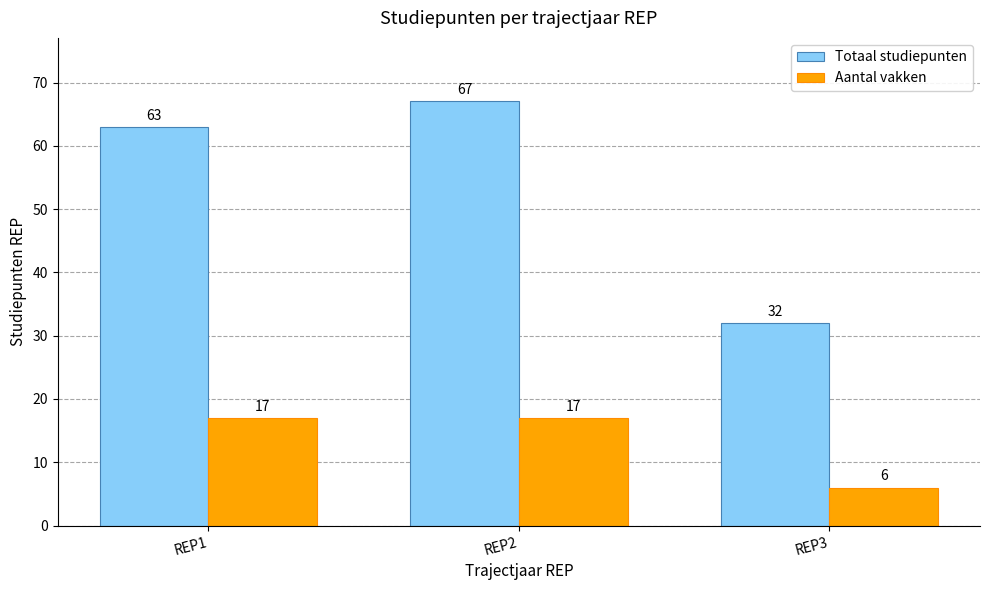

Between REP1 and REP3, which series saw the biggest shift?

Totaal studiepunten